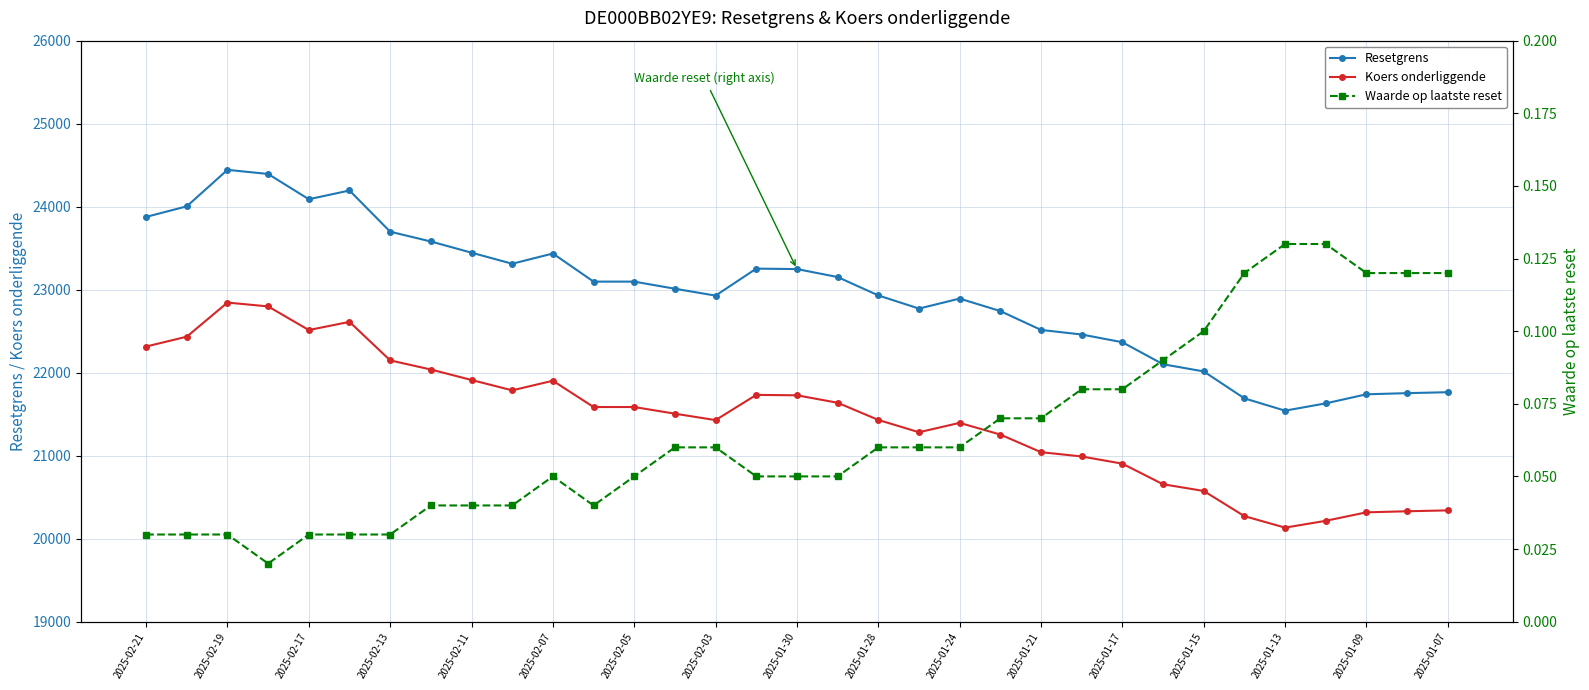

Between 27 and 21, which is larger?

21